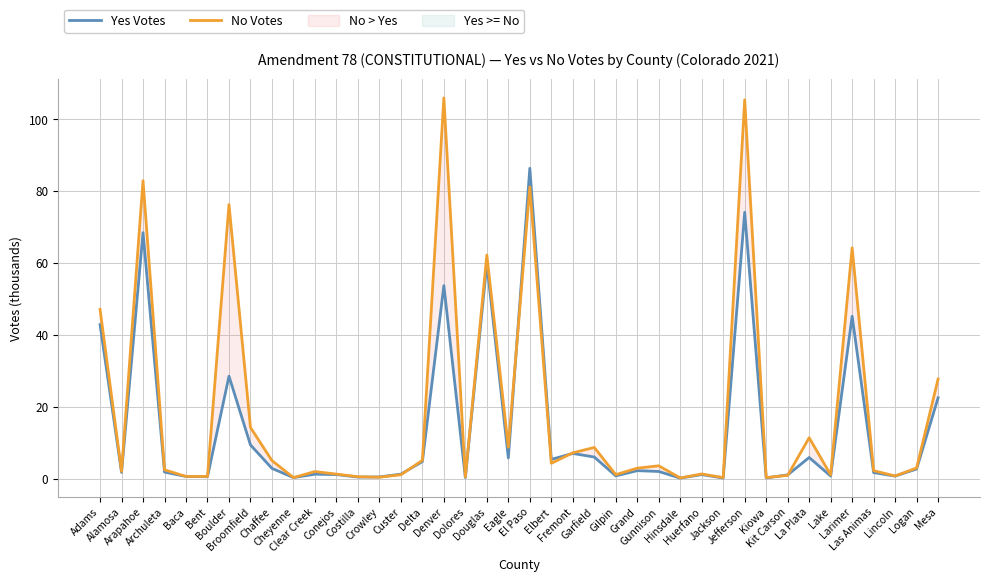

Reading left to right, list all the values displayed in this chart.

Yes Votes: Adams=42.9	Alamosa=1.8	Arapahoe=68.5	Archuleta=1.9	Baca=0.6	Bent=0.6	Boulder=28.5	Broomfield=9.4	Chaffee=2.9	Cheyenne=0.3	Clear Creek=1.3	Conejos=1.2	Costilla=0.5	Crowley=0.5	Custer=1.3	Delta=4.8	Denver=53.8	Dolores=0.3	Douglas=59.9	Eagle=5.8	El Paso=86.4	Elbert=5.4	Fremont=7.1	Garfield=6.0	Gilpin=0.8	Grand=2.3	Gunnison=2.0	Hinsdale=0.2	Huerfano=1.2	Jackson=0.2	Jefferson=74.2	Kiowa=0.2	Kit Carson=1.1	La Plata=5.9	Lake=0.8	Larimer=45.2	Las Animas=1.7	Lincoln=0.7	Logan=2.7	Mesa=22.5
No Votes: Adams=47.2	Alamosa=2.0	Arapahoe=83.0	Archuleta=2.5	Baca=0.6	Bent=0.7	Boulder=76.3	Broomfield=14.3	Chaffee=5.1	Cheyenne=0.3	Clear Creek=2.0	Conejos=1.3	Costilla=0.6	Crowley=0.4	Custer=1.1	Delta=5.1	Denver=106.0	Dolores=0.5	Douglas=62.3	Eagle=8.8	El Paso=81.2	Elbert=4.3	Fremont=7.2	Garfield=8.7	Gilpin=1.2	Grand=2.9	Gunnison=3.6	Hinsdale=0.2	Huerfano=1.3	Jackson=0.3	Jefferson=105.5	Kiowa=0.3	Kit Carson=1.0	La Plata=11.4	Lake=1.1	Larimer=64.3	Las Animas=2.2	Lincoln=0.8	Logan=3.0	Mesa=27.8